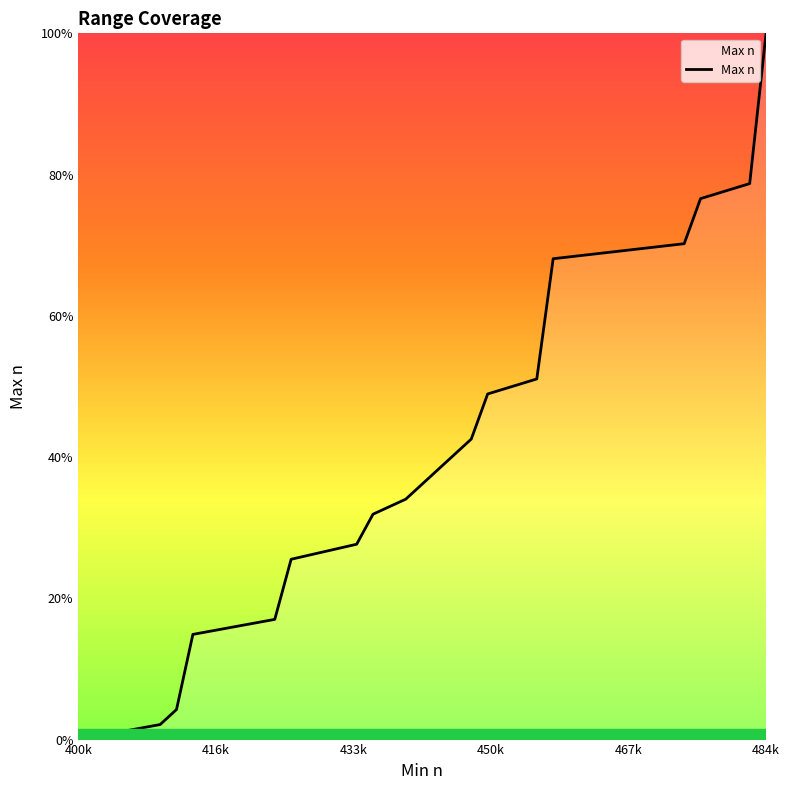

Does the chart display data point markers on the line(s)?

No